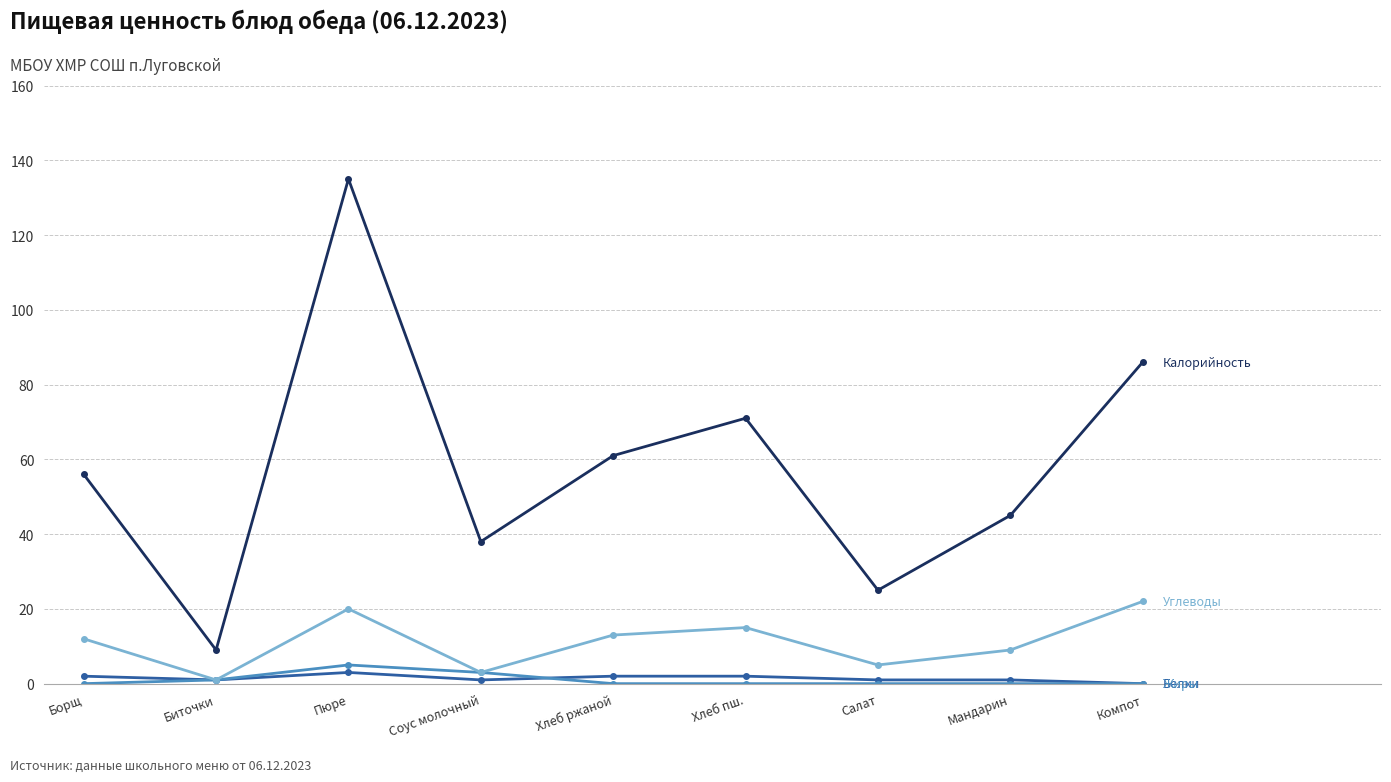

At which category is the sum across all series the highest?

Пюре